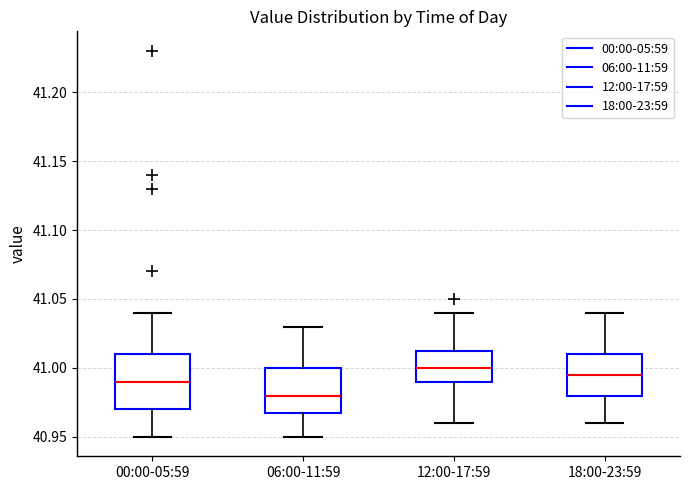

Where does the median line of the box for 00:00-05:59 sit on the y-axis? The values are not printed on the chart, so give them approximately, as read against the axis.

40.990